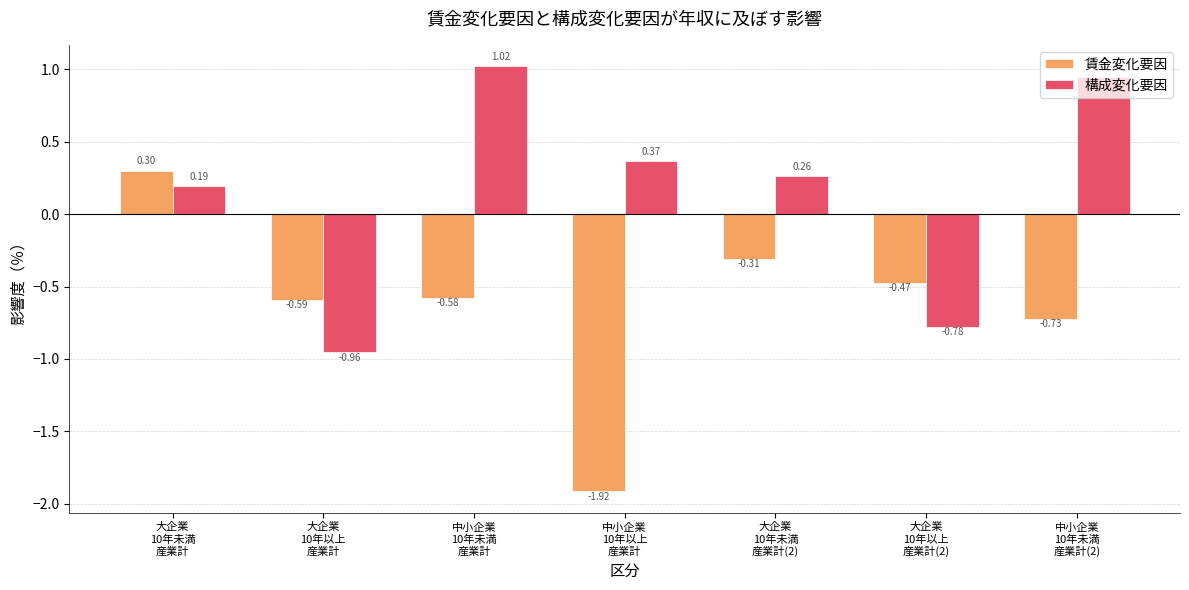

List the labels in order of 構成変化要因 value, smallest first.

大企業
10年以上
産業計, 大企業
10年以上
産業計(2), 大企業
10年未満
産業計, 大企業
10年未満
産業計(2), 中小企業
10年以上
産業計, 中小企業
10年未満
産業計(2), 中小企業
10年未満
産業計